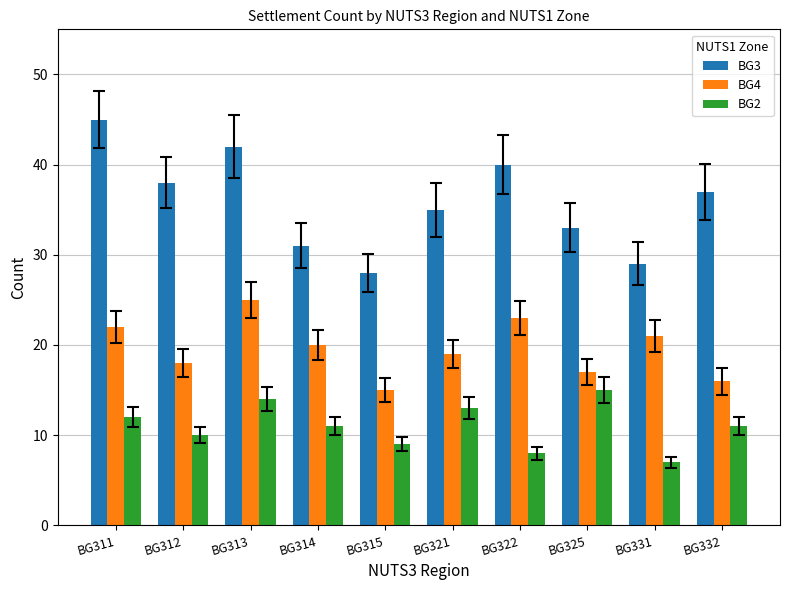

How many data points in BG4 are less than 20?

5